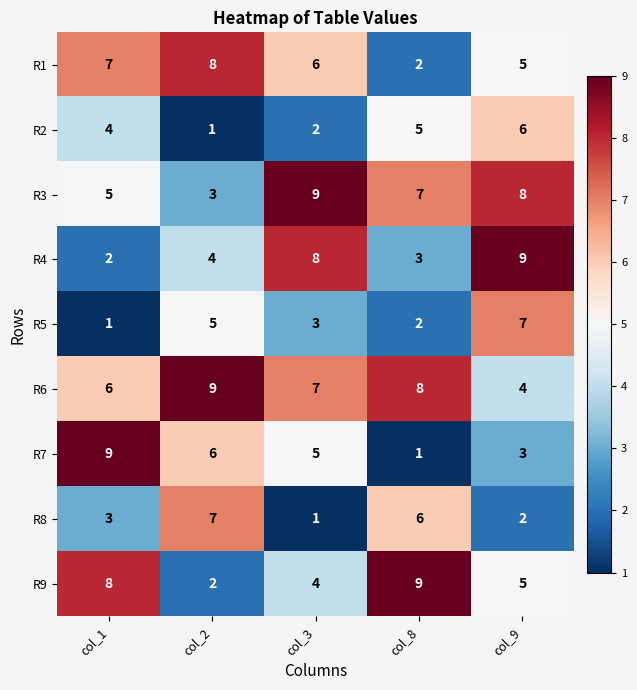

The value of R7 at col_9 is 3. True or false?

True